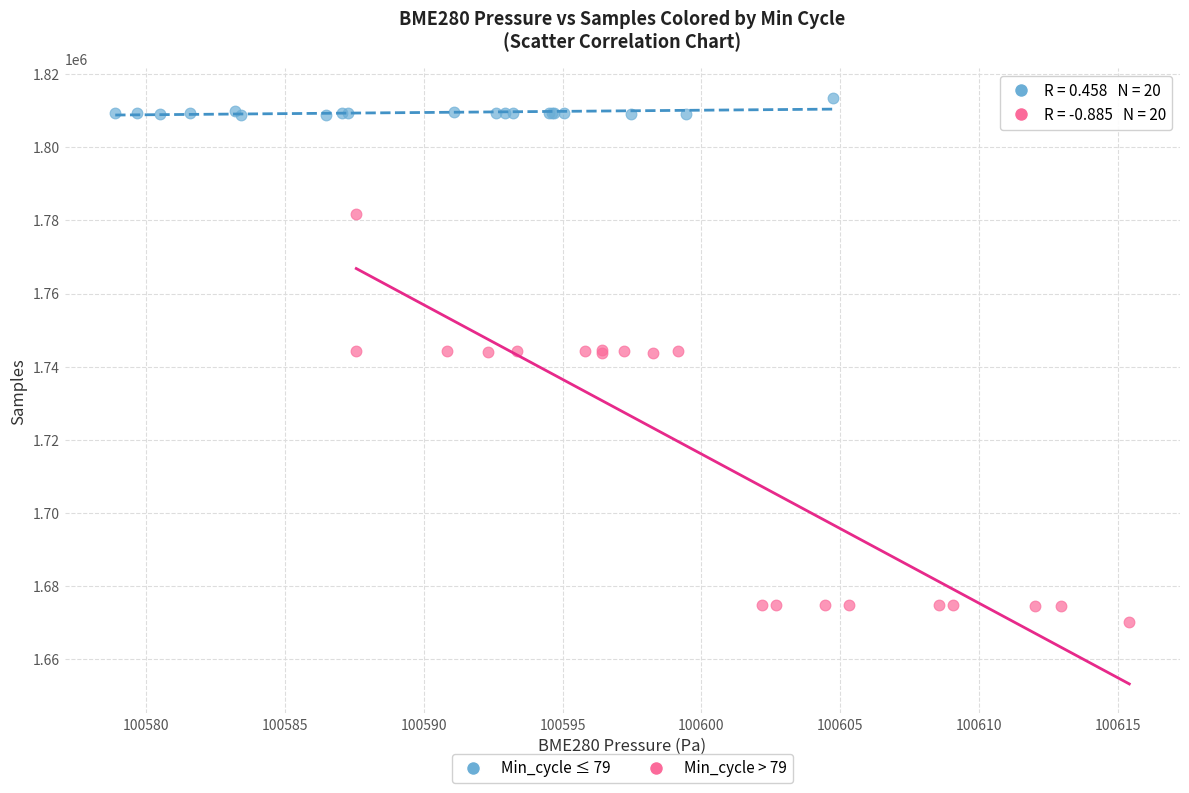

What are all the series names shown in the legend?

Min_cycle ≤ 79, Min_cycle > 79